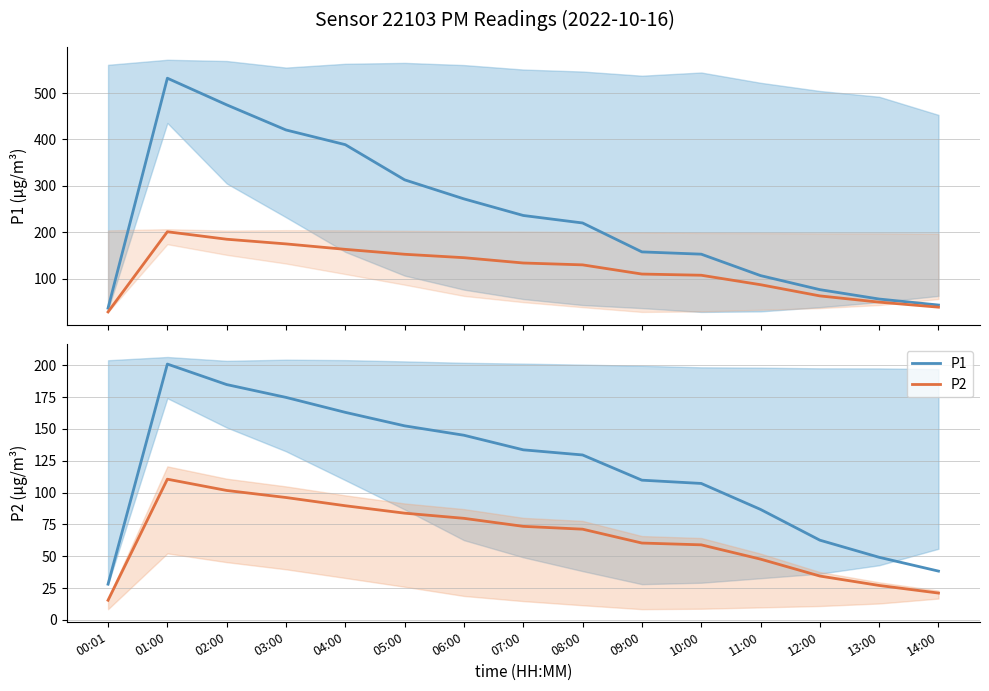

Read the P1 value at 09:00.

109.7